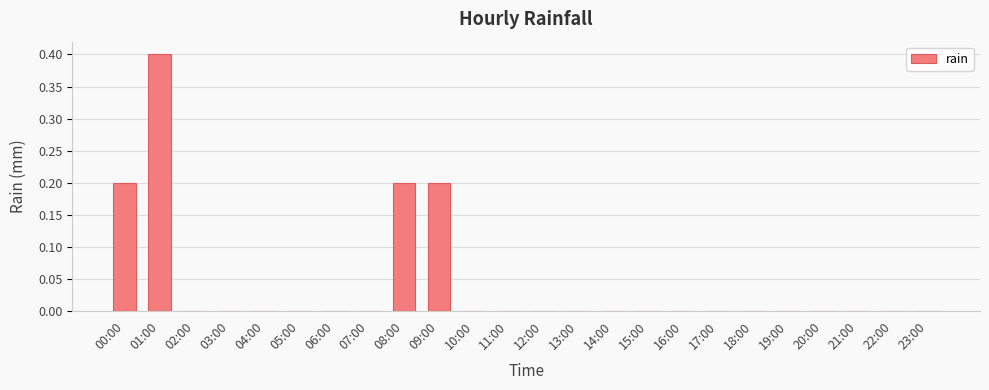

What is the sum of the values at 02:00 and 01:00?

0.4